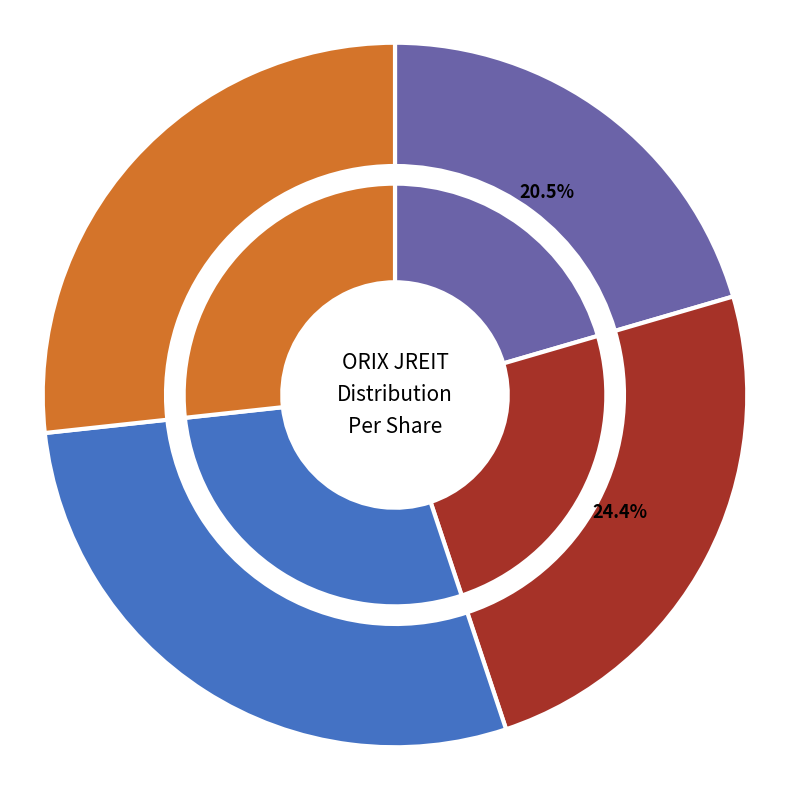

Does any single category account for the majority?

No